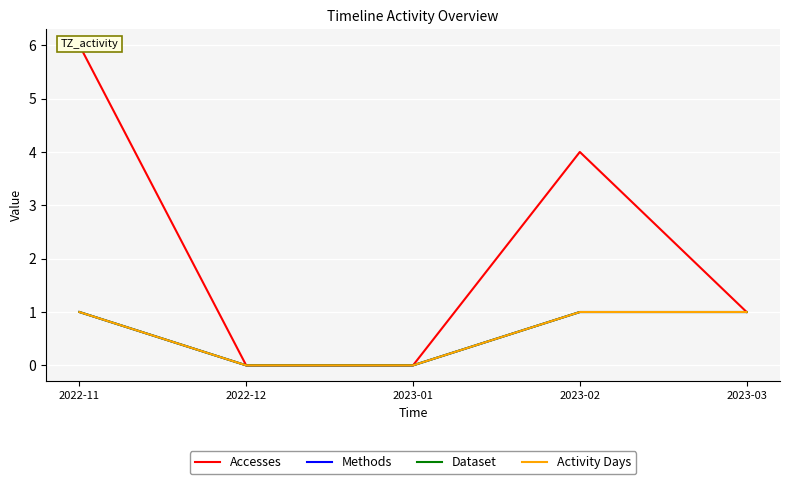

Which series has the widest spread of values?

Accesses